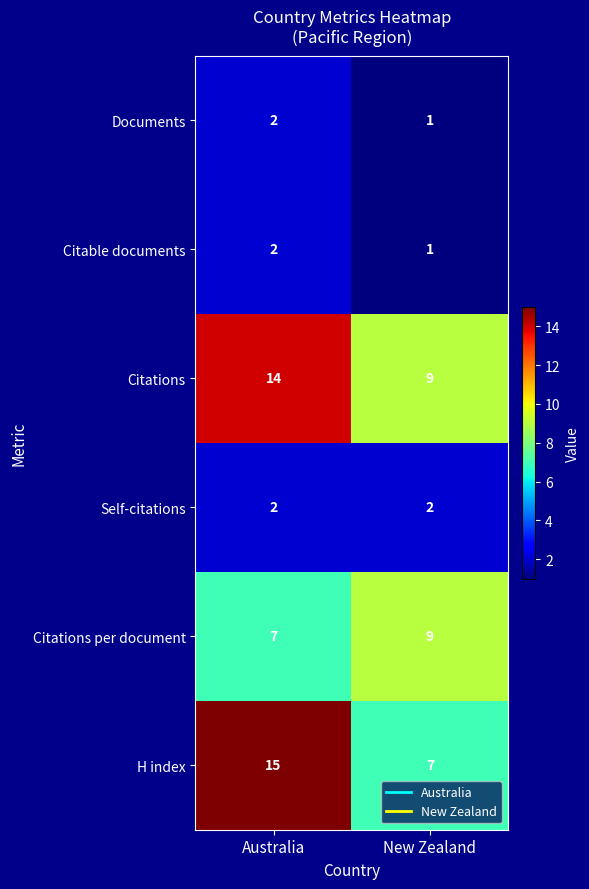

How many distinct data groups are displayed?

6